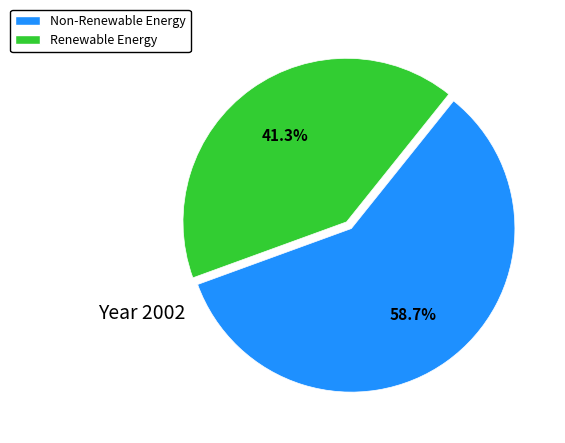

Is there a majority slice in this chart?

Yes